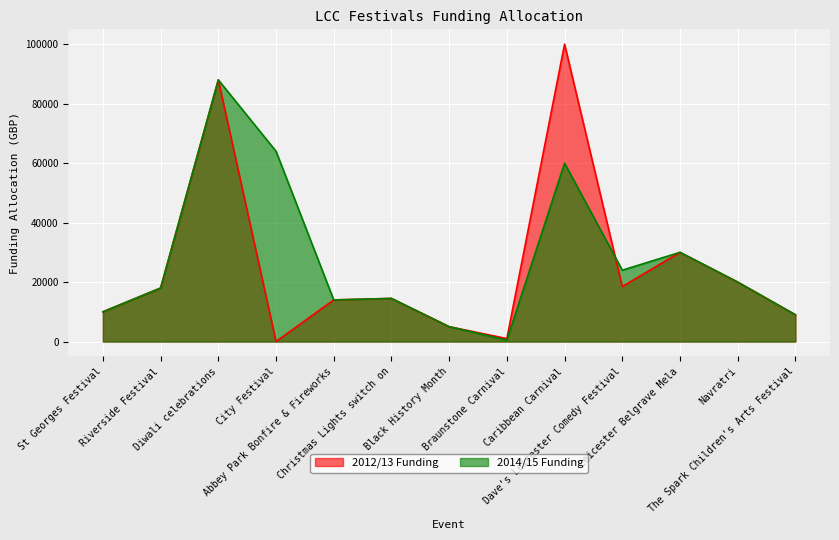

What is the difference between the second highest and minimum values in the 2012/13 Funding series?

88000